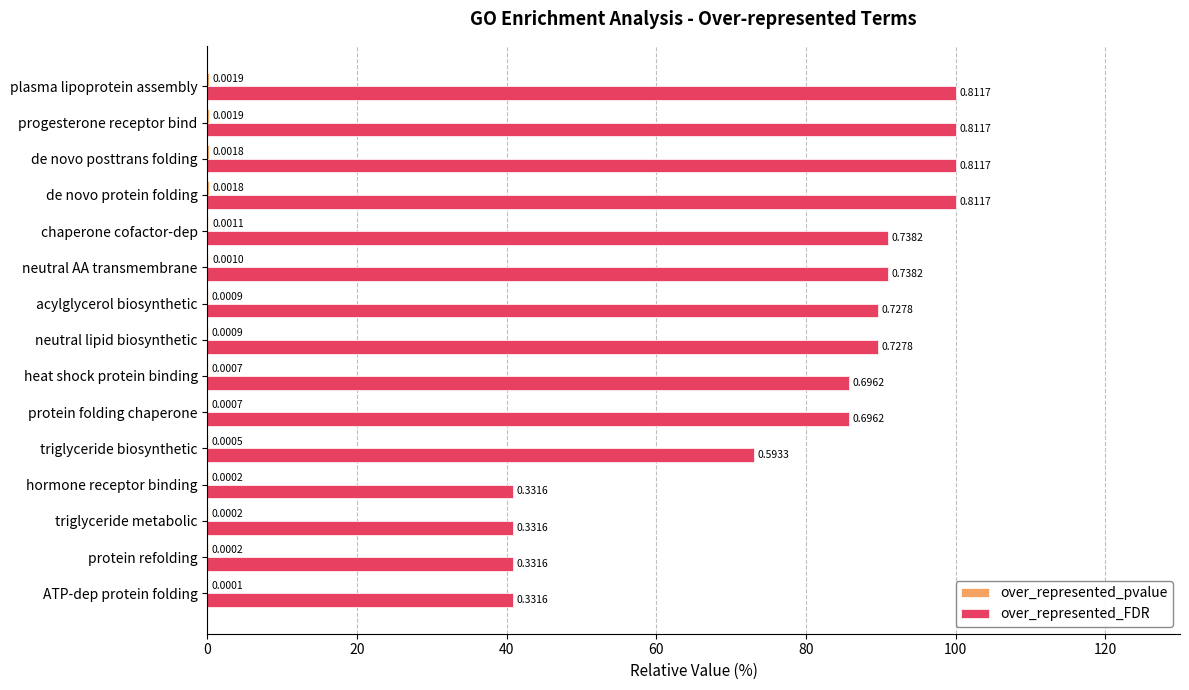

At which label is over_represented_FDR closest to 70?

triglyceride biosynthetic